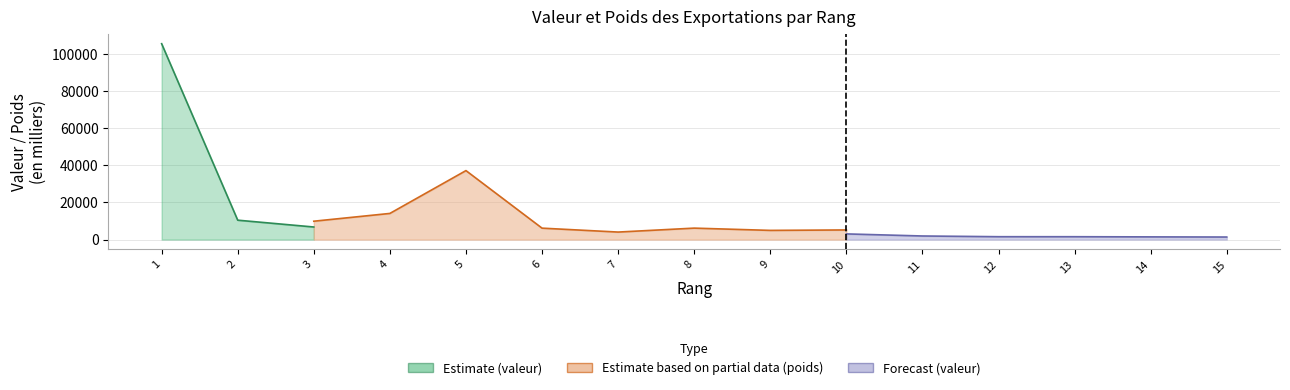

How many data points does each series have?

15